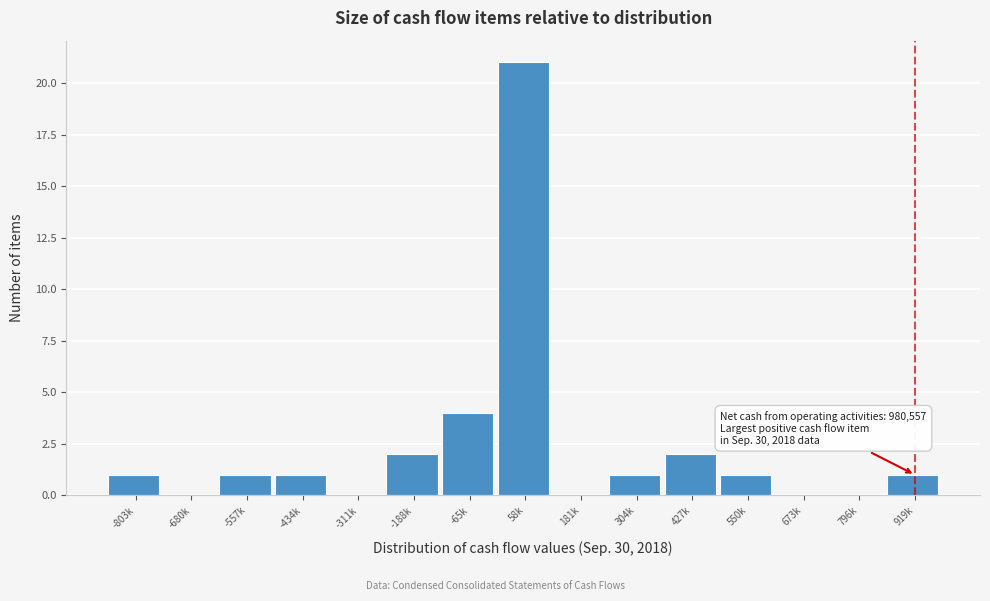

Reading left to right, list all the values displayed in this chart.

-803k=1	-680k=0	-557k=1	-434k=1	-311k=0	-188k=2	-65k=4	58k=21	181k=0	304k=1	427k=2	550k=1	673k=0	796k=0	919k=1